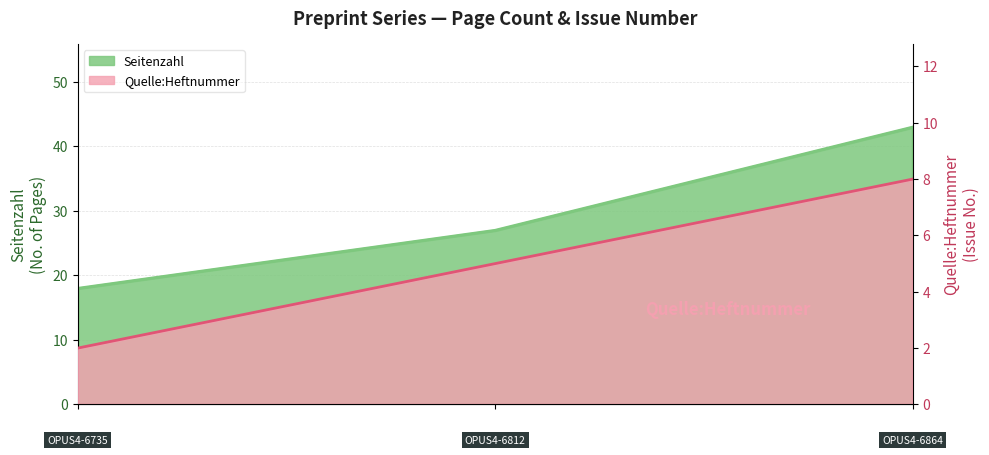

What is the value of the Seitenzahl point at the 1st from the left?

18